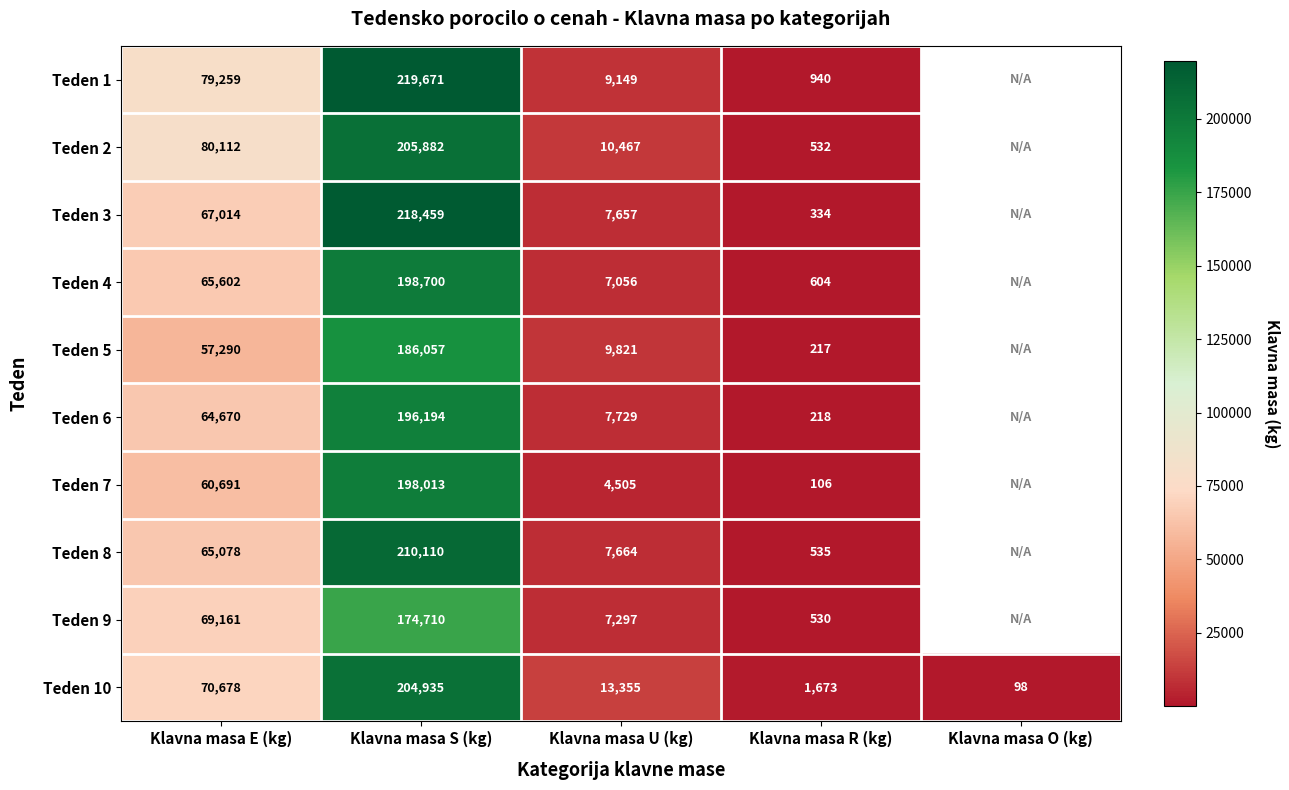

What is the maximum value shown in the chart?

219671.0